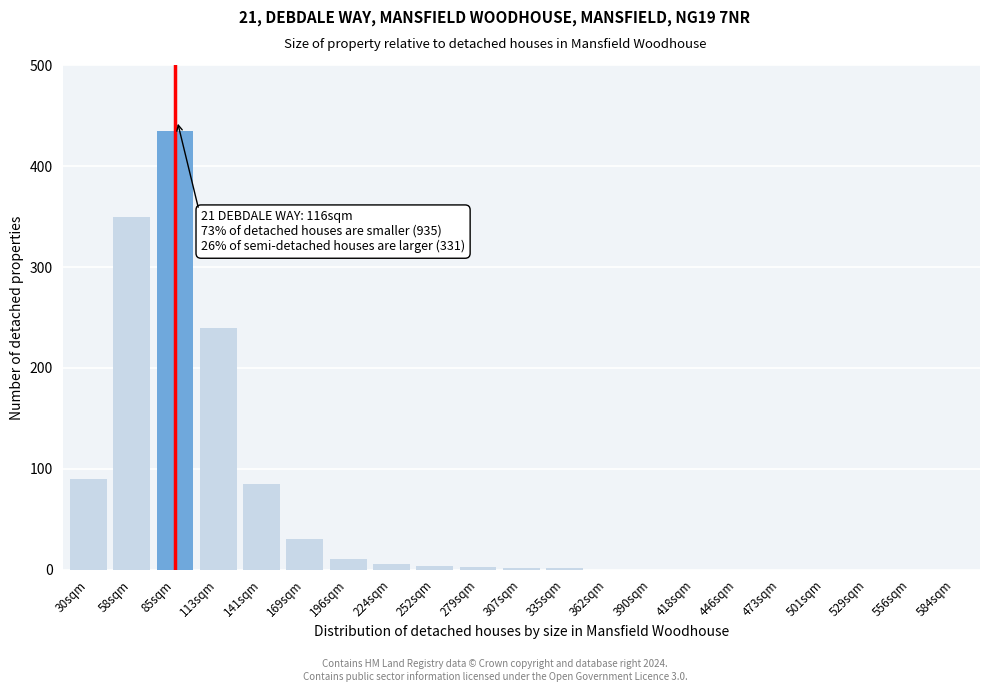

What is the maximum value shown in the chart?

435